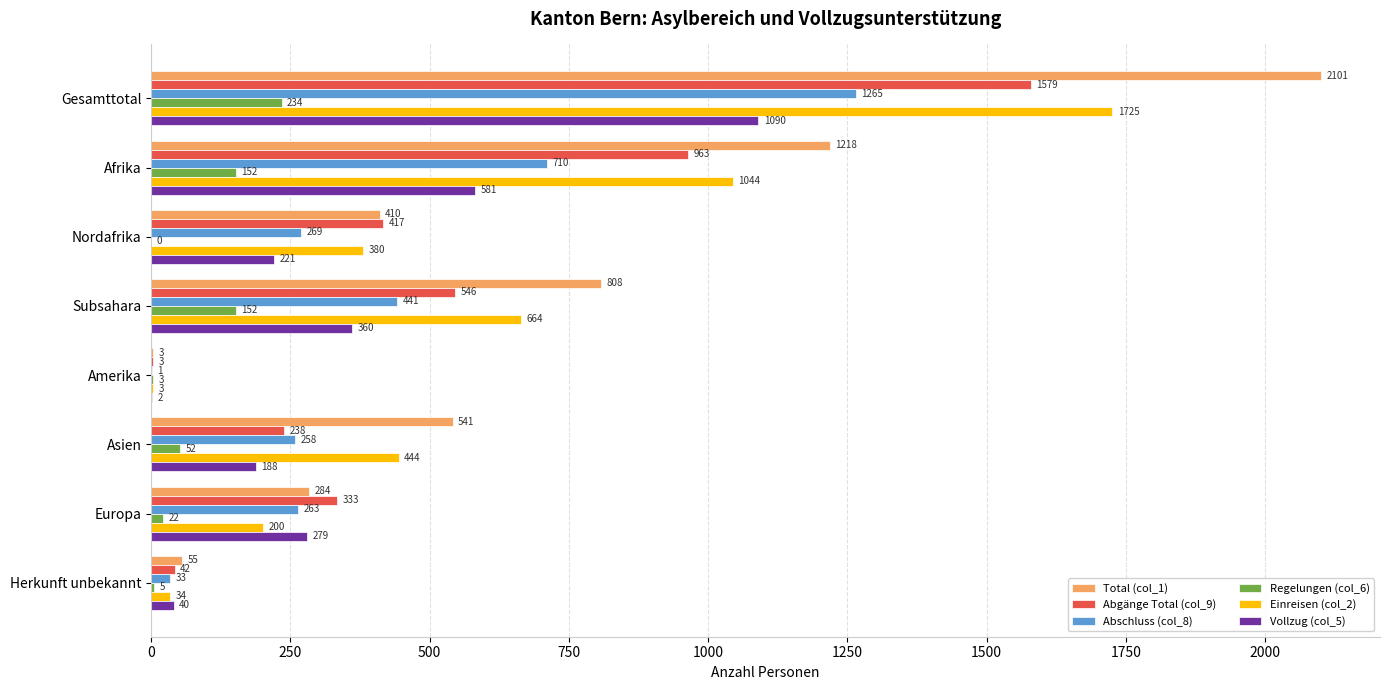

At which category is the sum across all series the highest?

Gesamttotal